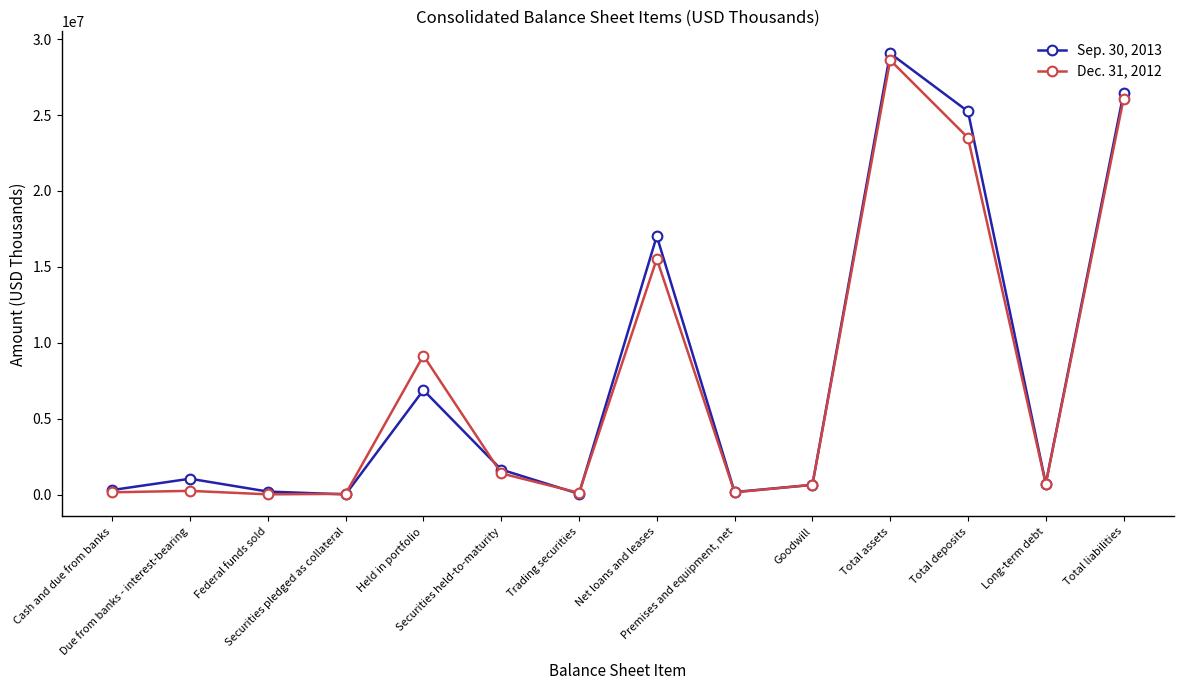

List the series in order of their peak value, highest first.

Sep. 30, 2013, Dec. 31, 2012